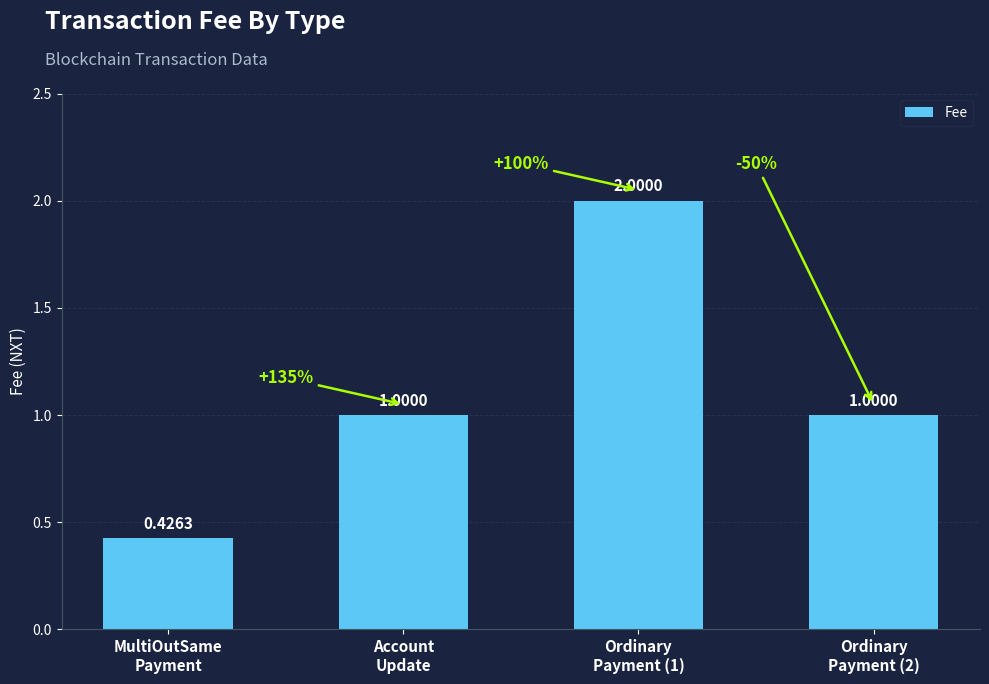

What is the sum of the values at Ordinary
Payment (1) and Account
Update?

3.0